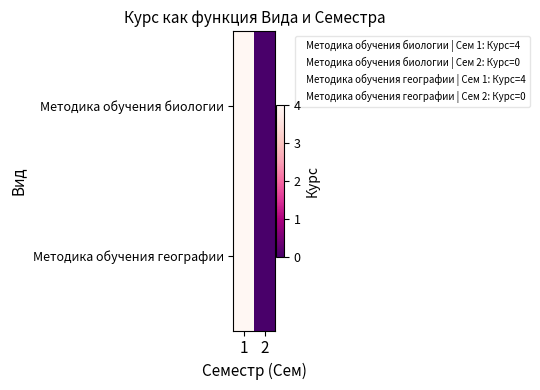

What is the greatest value displayed?

4